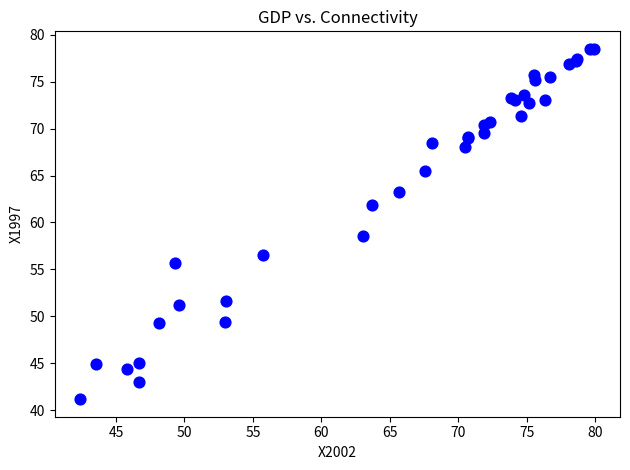

What Y value in the scatter plot is closest to 59?

58.6